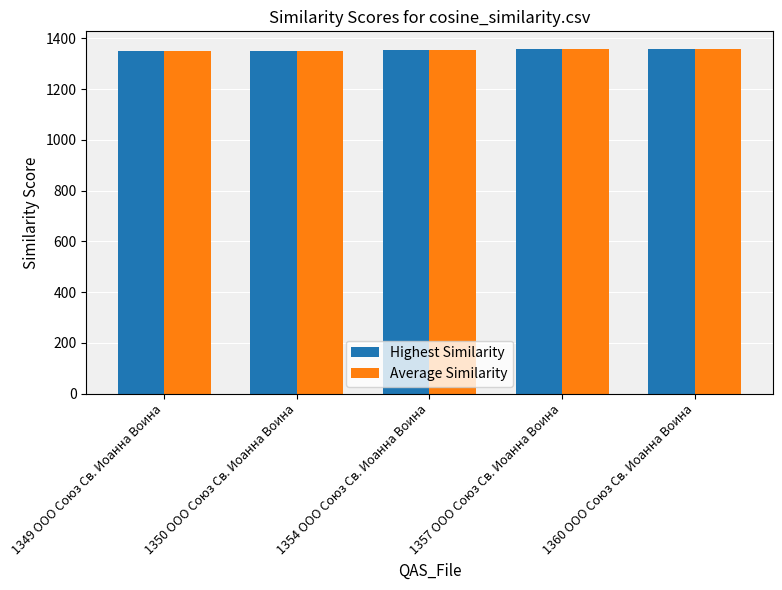

What is the difference between the maximum and second lowest values in the Average Similarity series?

10